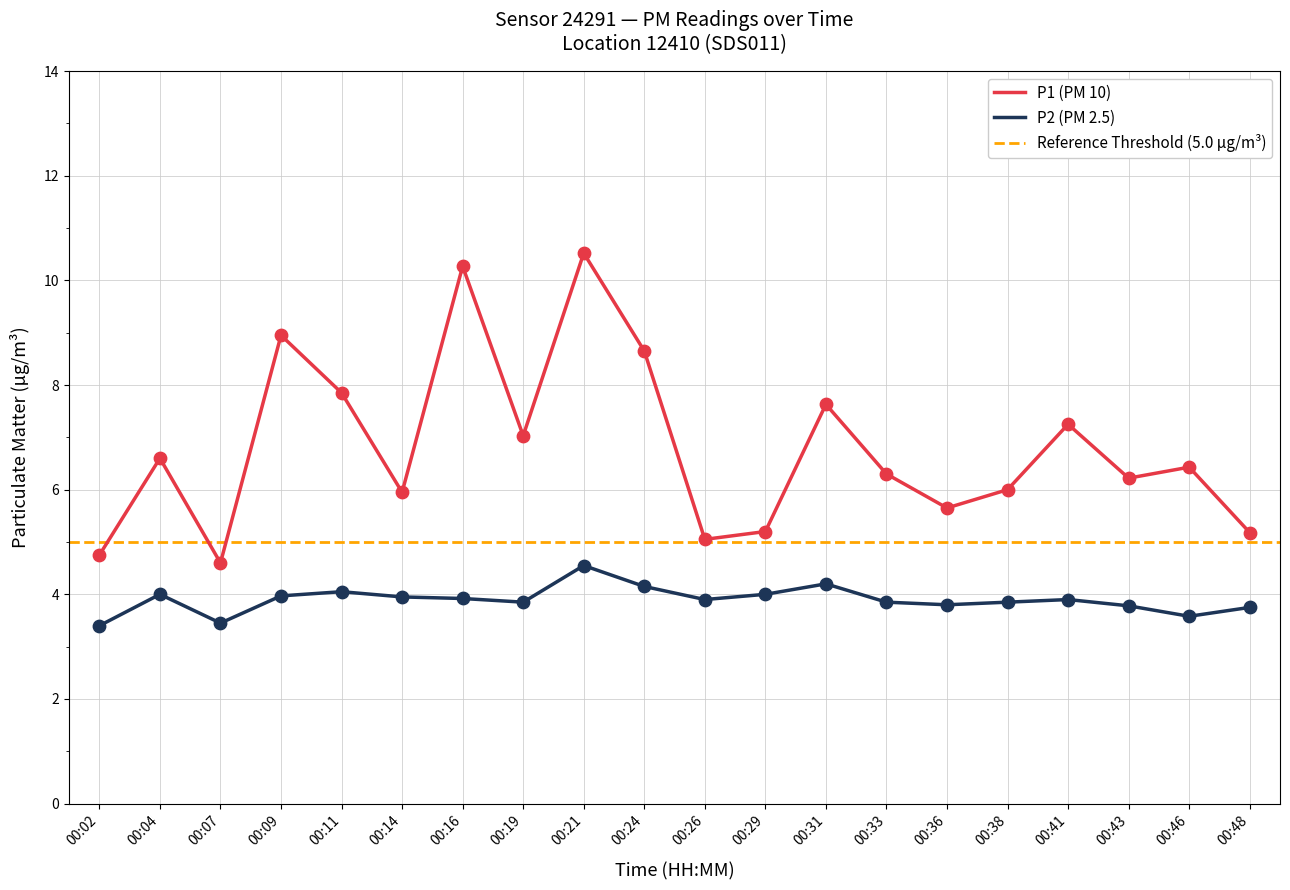

Which series contains the lowest Y value?

P2